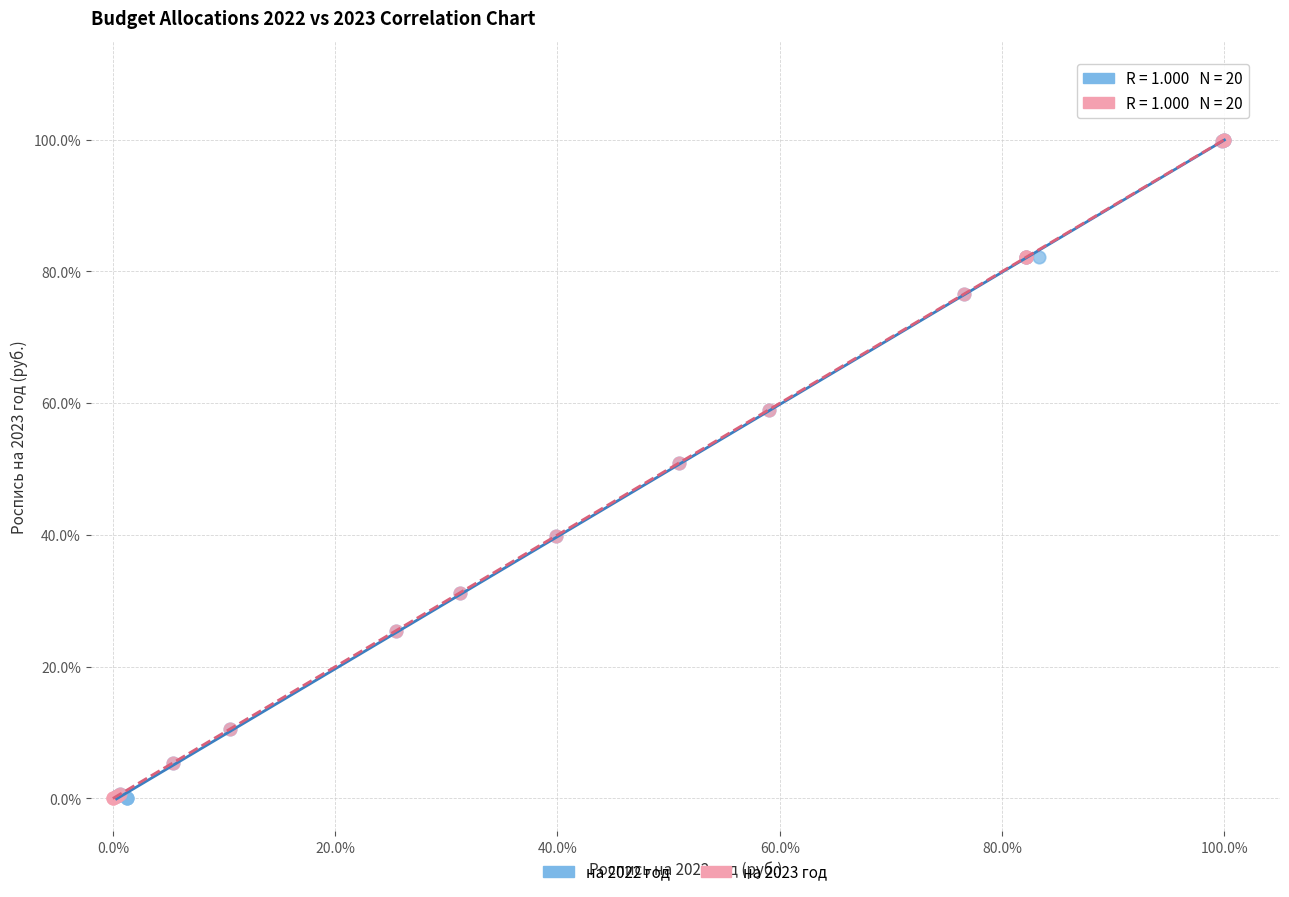

What are all the series names shown in the legend?

на 2022 год, на 2023 год